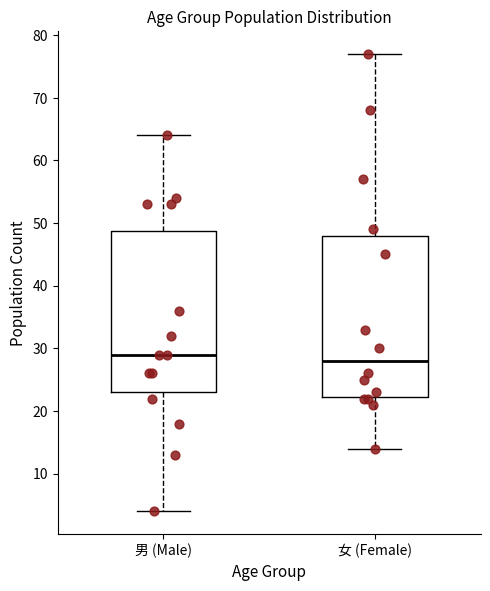

Which box's median line is the lowest?

女 (Female)